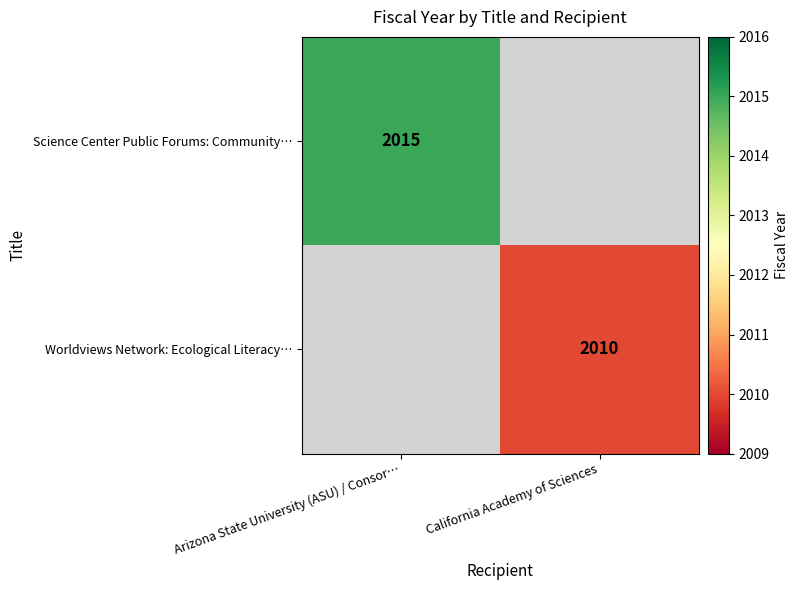

At how many categories does at least one series exceed 1244?

2